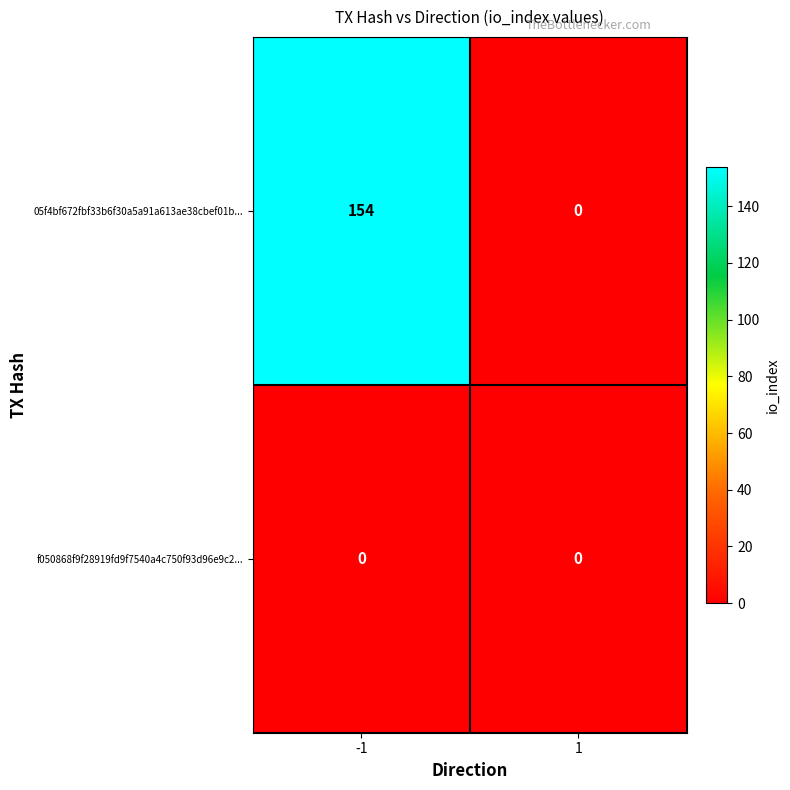

What is the maximum value shown in the chart?

154